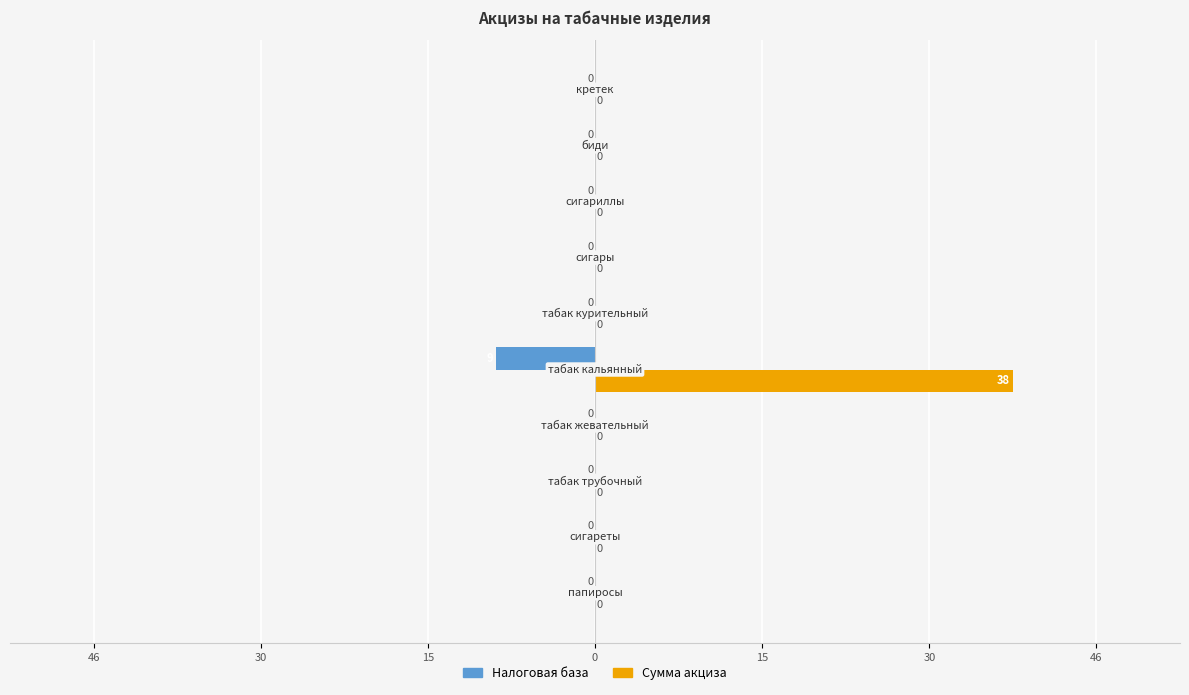

What are all the series names shown in the legend?

Налоговая база, Сумма акциза